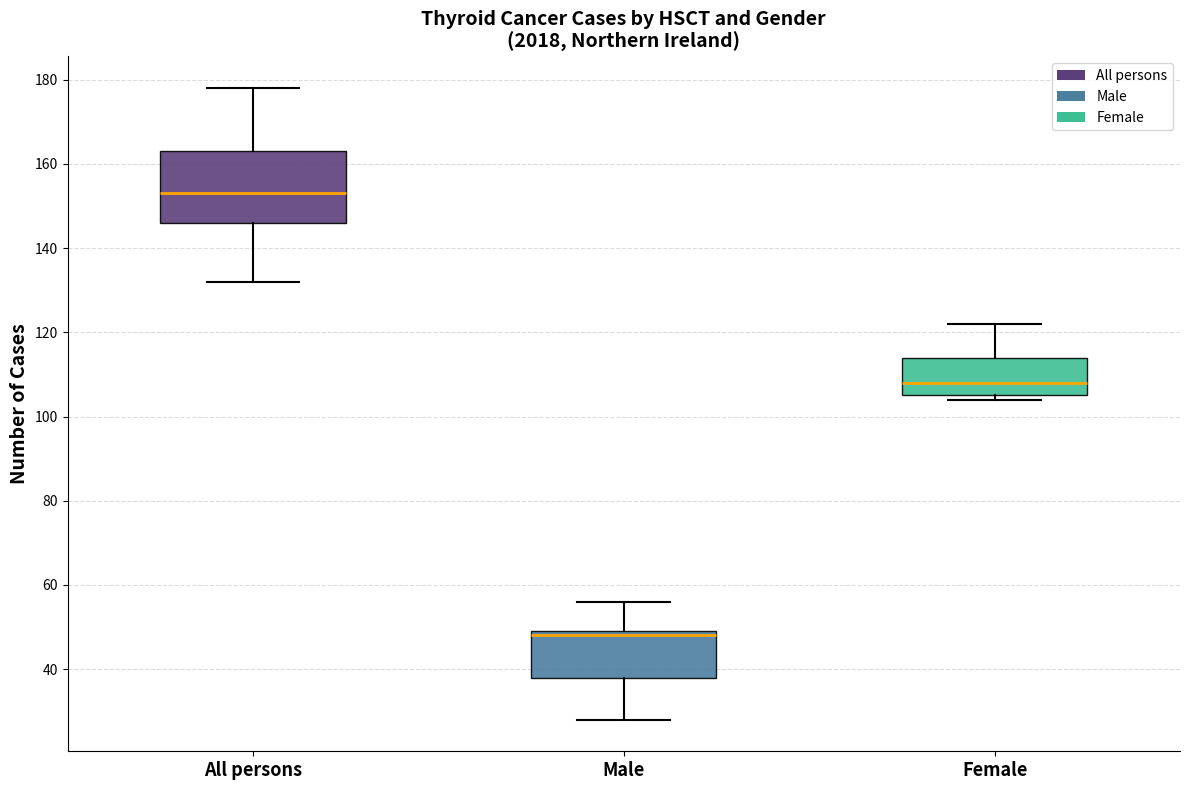

Comparing the boxes themselves (not the whiskers), which one is the tallest?

All persons